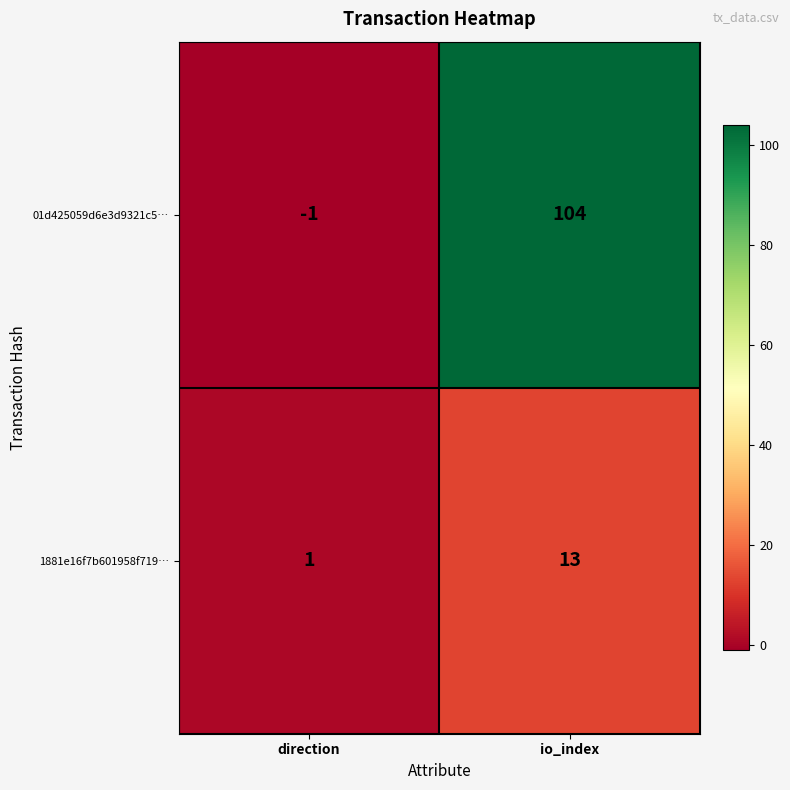

How many data points in 01d425059d6e3d9321c5… are less than 104?

1